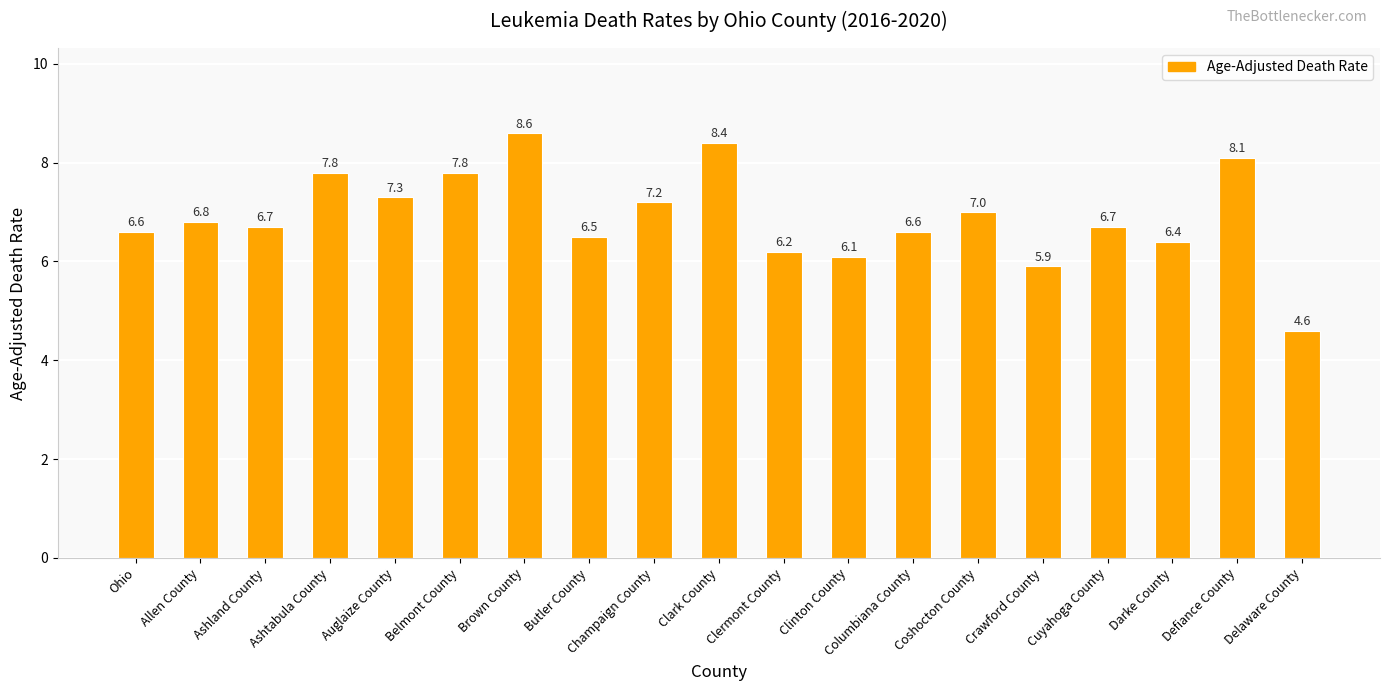

What is the sum of the values at Columbiana County and Clinton County?

12.7